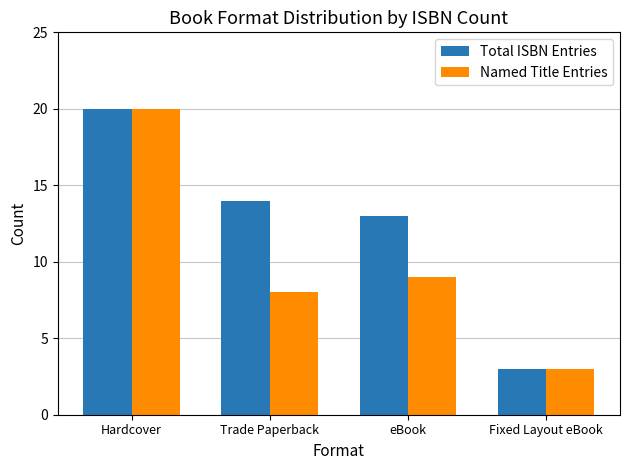

Which series changed the most between Hardcover and eBook?

Named Title Entries